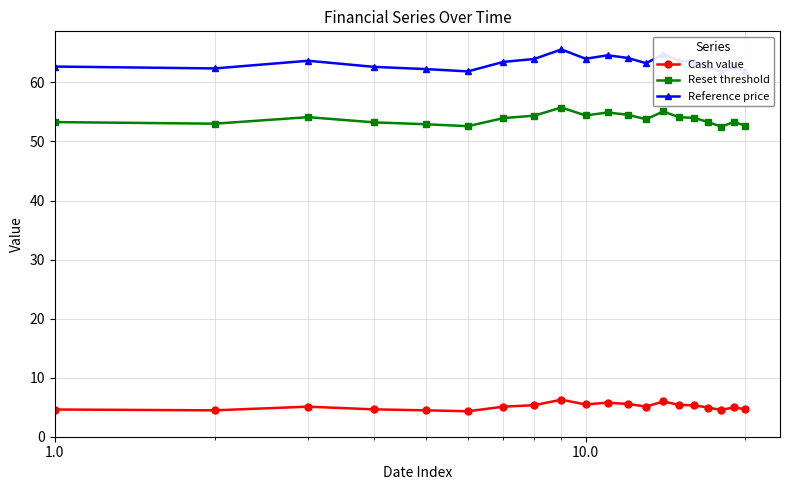

True or false: Cash value and Reset threshold cross at least once.

False